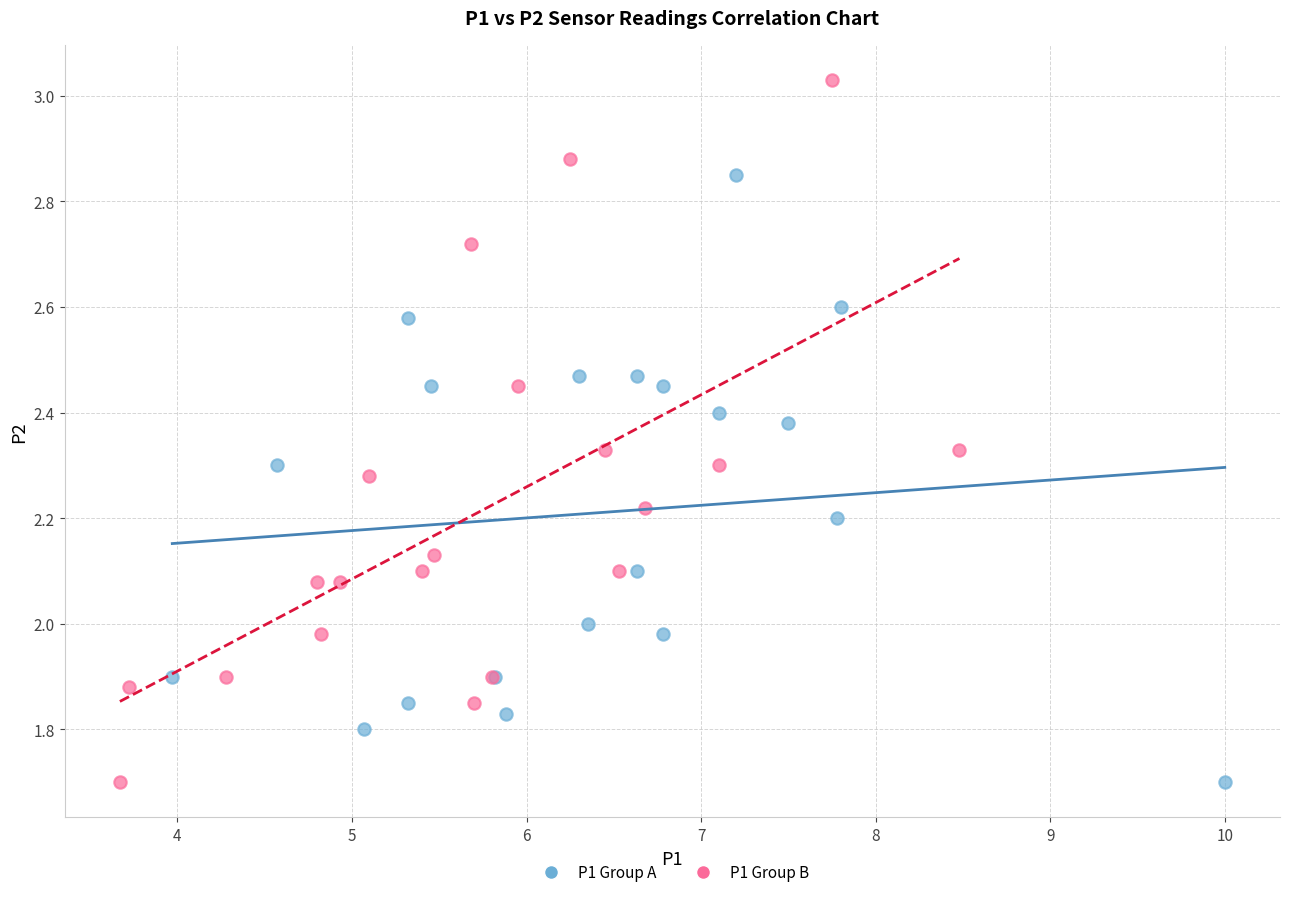

Which series reaches the maximum Y coordinate?

P1 Group B